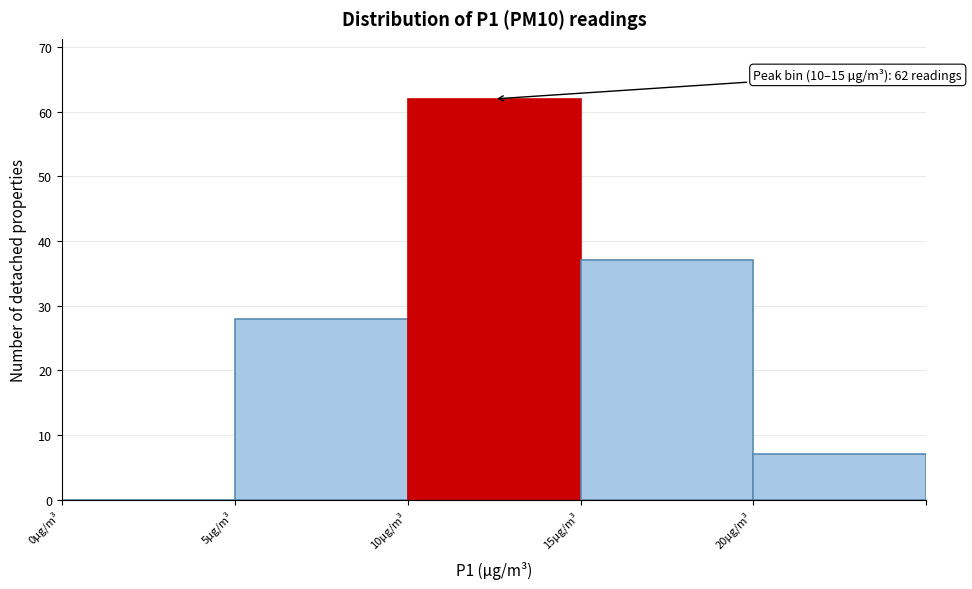

Which range on the x-axis has the tallest bar?

10 to 15